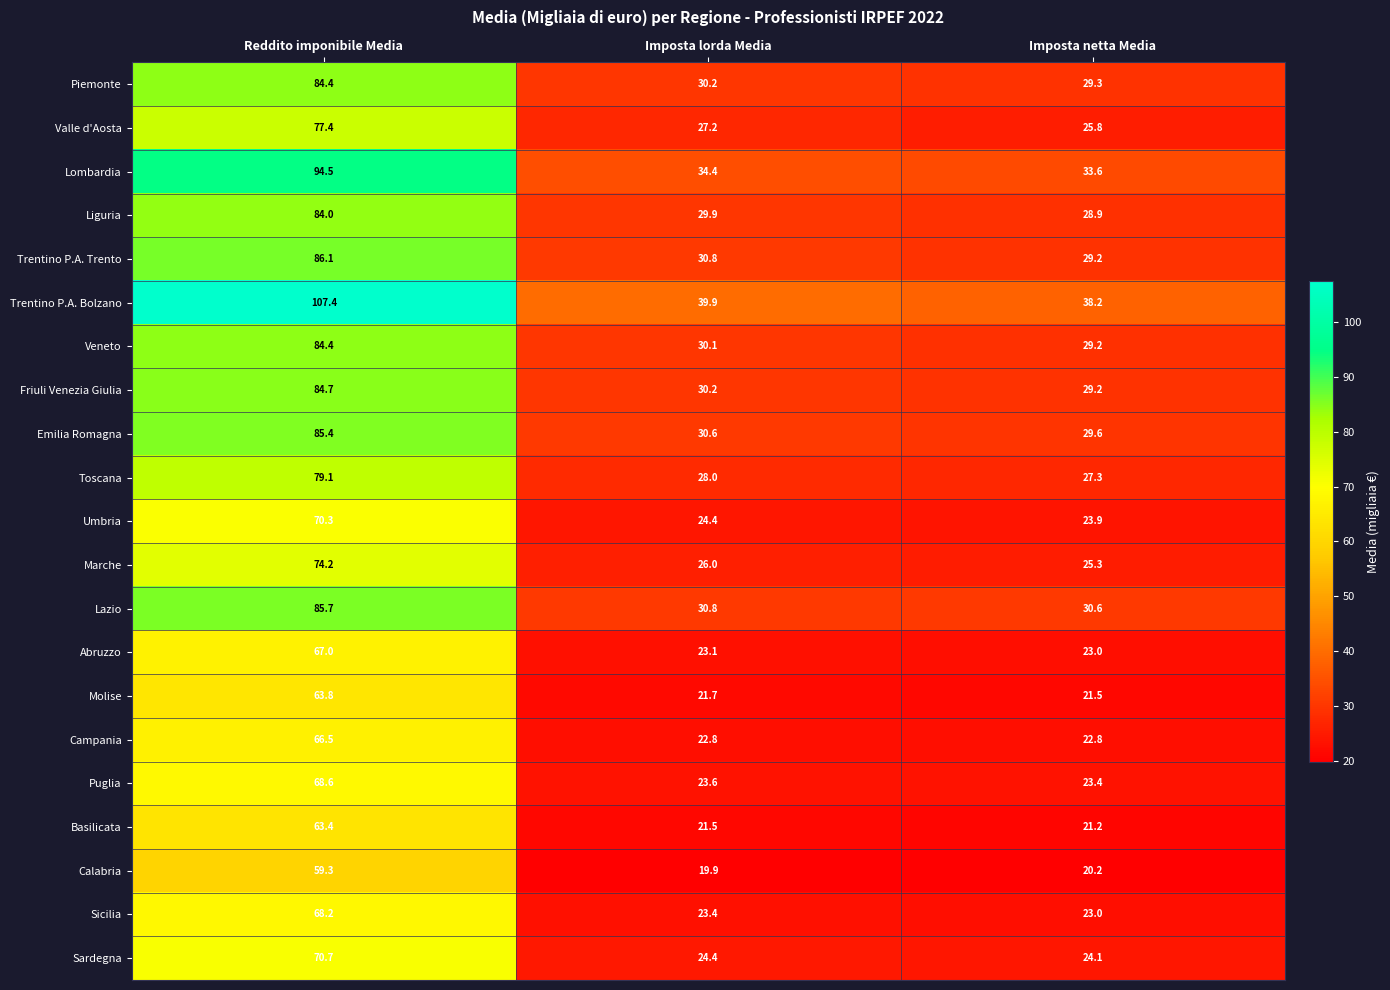

Where does the Umbria series first go above 24?

Reddito imponibile Media